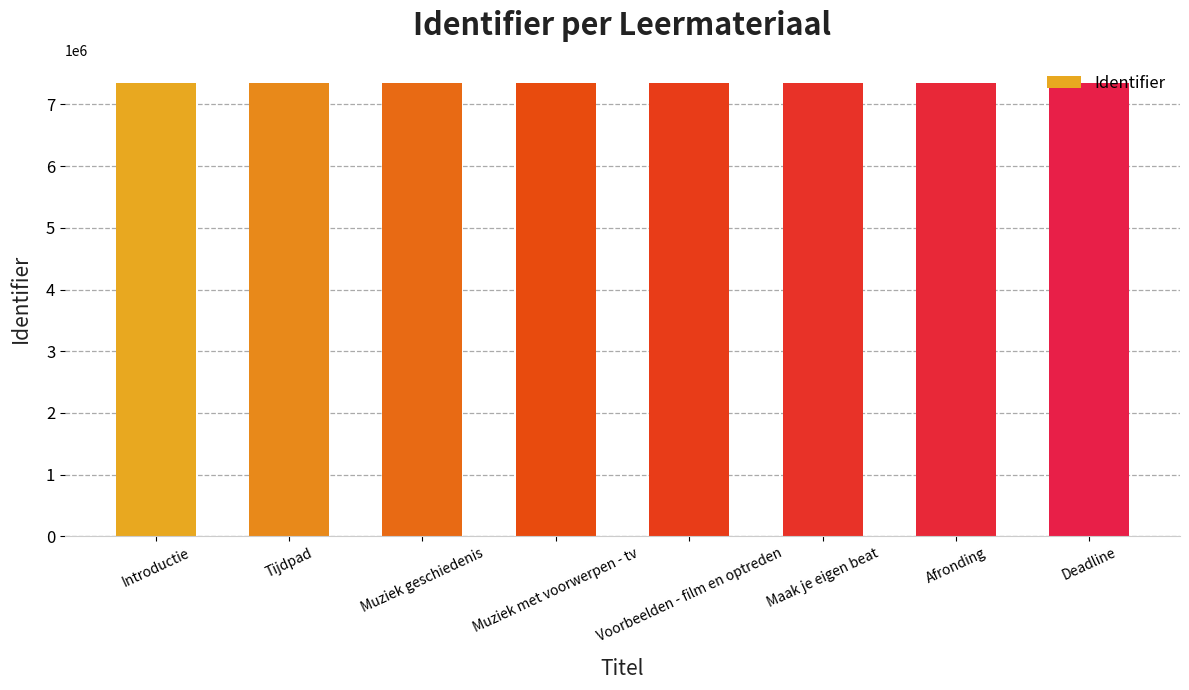

What is the minimum value shown in the chart?

7346060